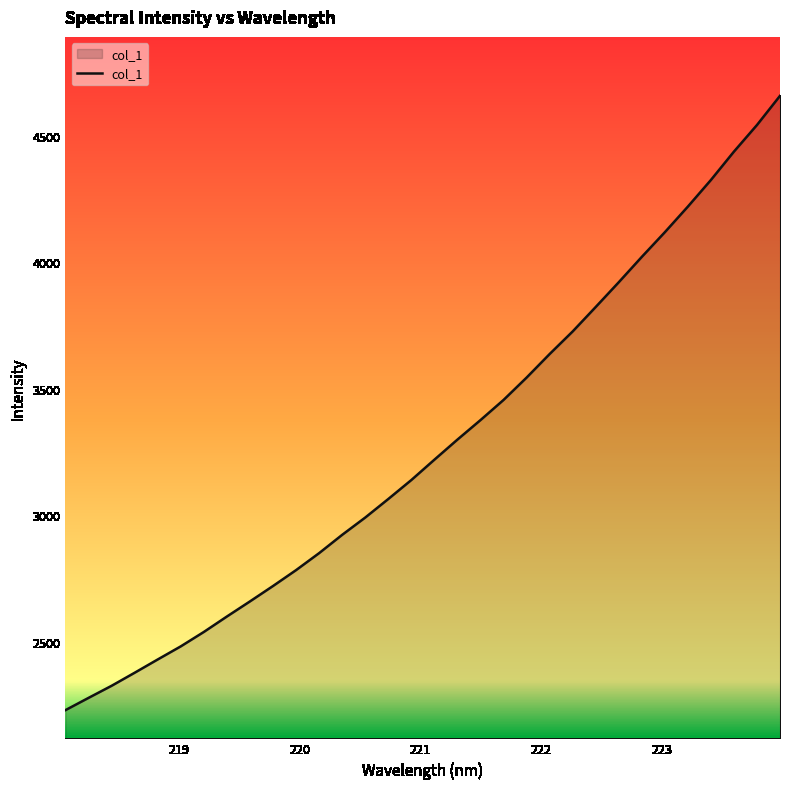

What is the difference between the maximum and minimum values?

2428.0